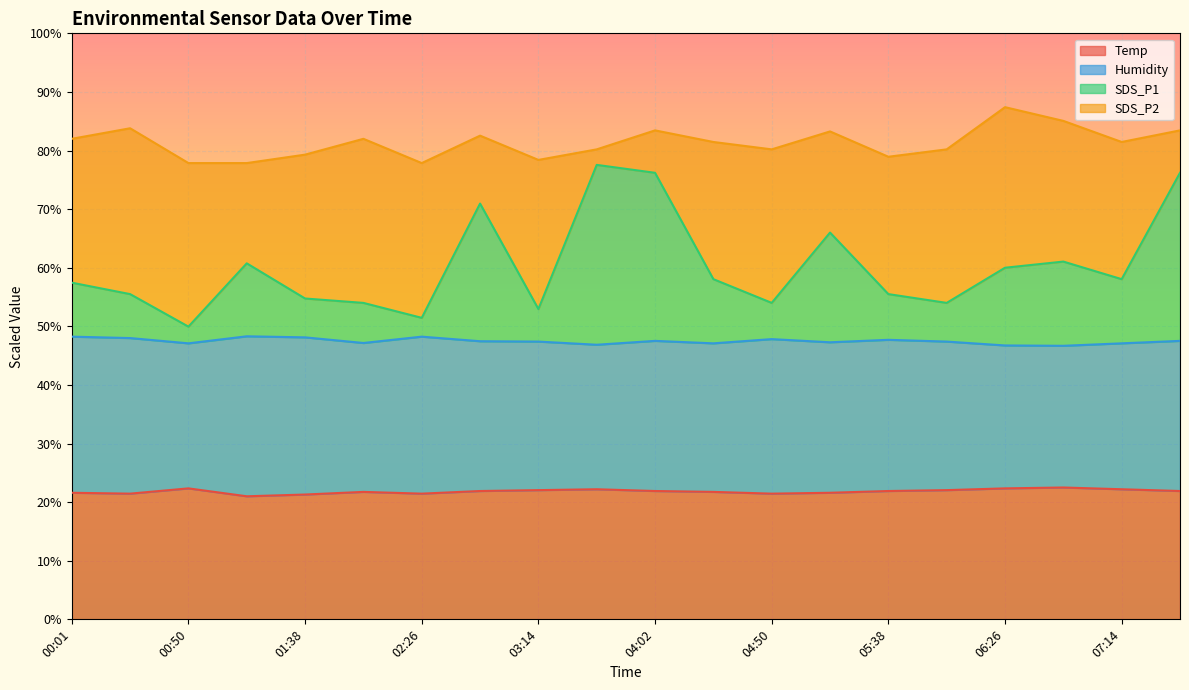

Where is Humidity nearest to the value 47?

00:50